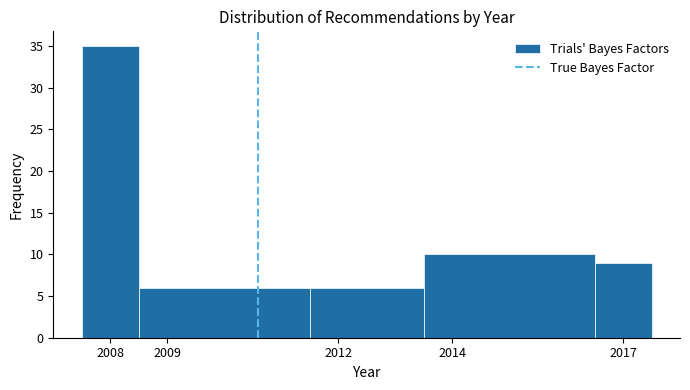

How tall is the bar that spans 2013.5 to 2016.5 on the x-axis? The values are not printed on the chart, so give them approximately, as read against the axis.

10